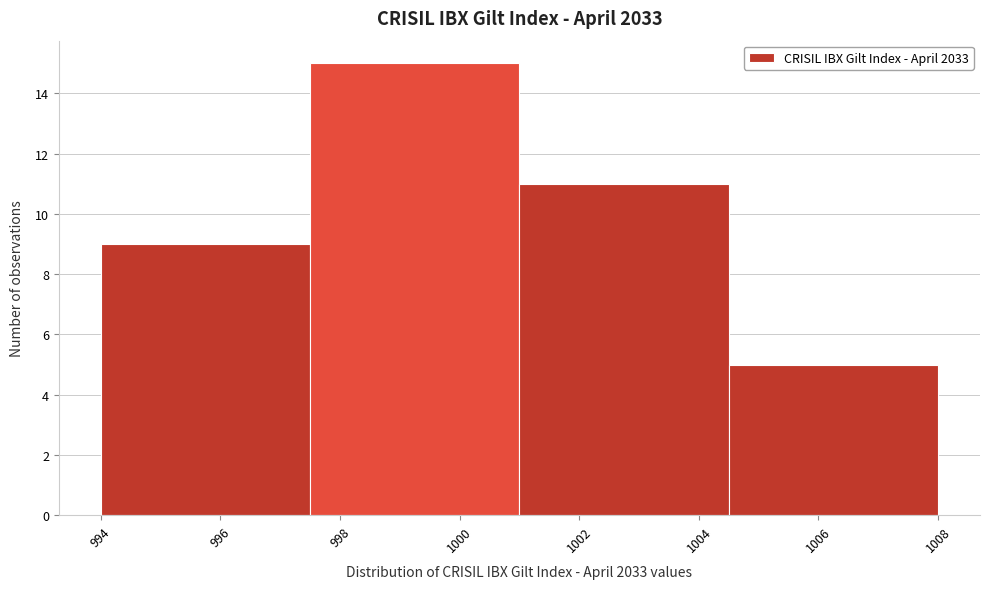

Which range on the x-axis has the tallest bar?

997.5 to 1001.0